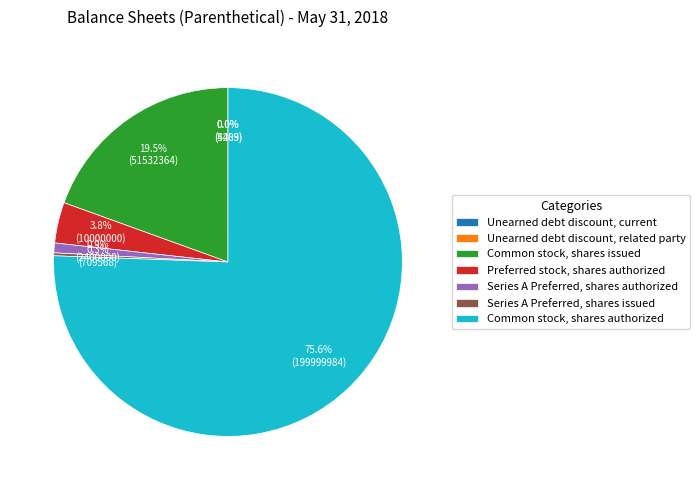

Which category has the biggest portion of the pie?

Common stock, shares authorized